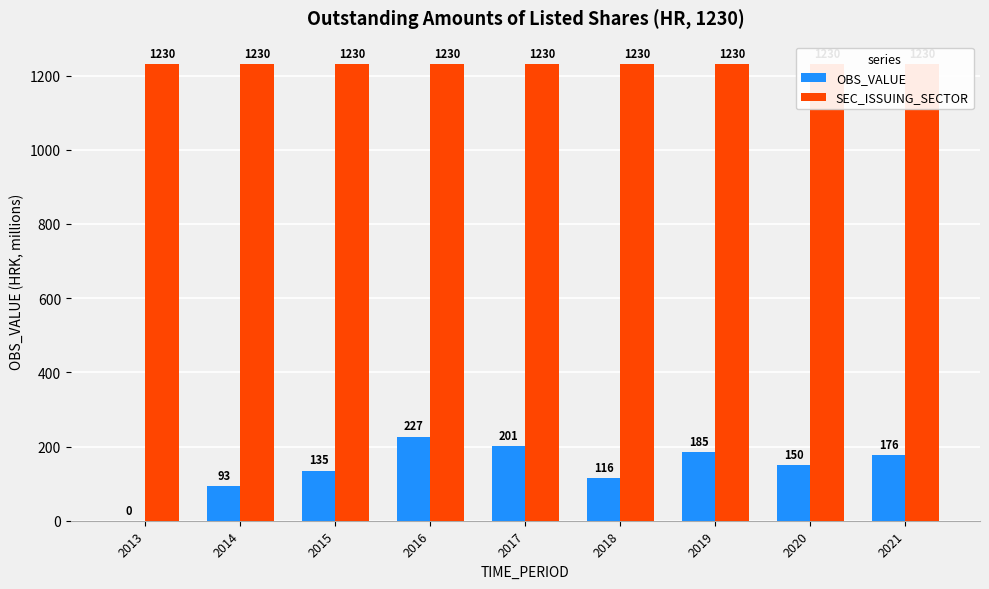

What is the average value of the SEC_ISSUING_SECTOR series?

1230